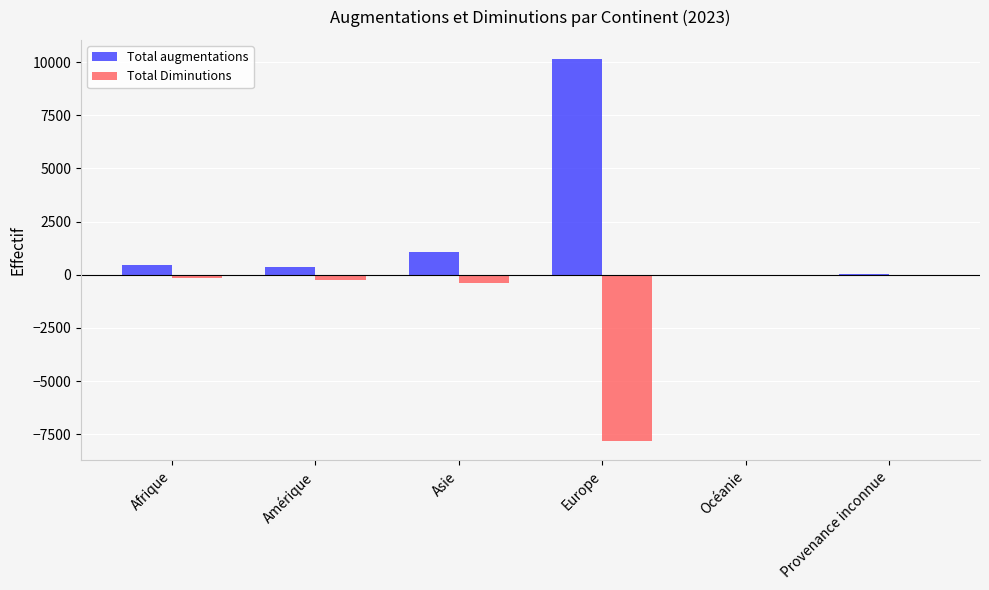

Which category has the highest value in the Total augmentations series?

Europe